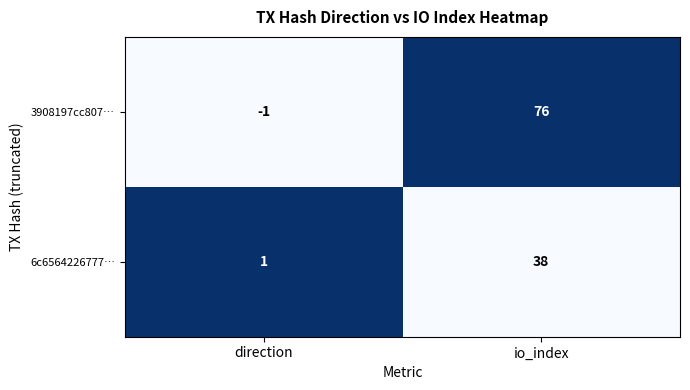

What is the maximum value shown in the chart?

76